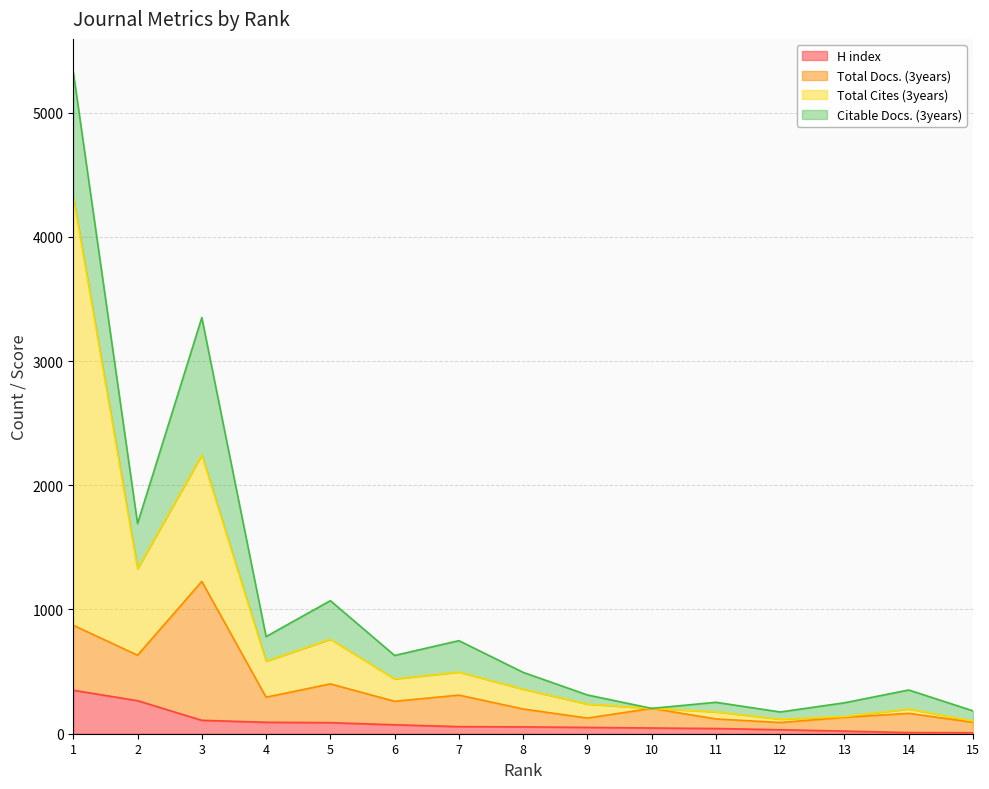

Rank the series at 8 from lowest to highest value.

H index, Citable Docs. (3years), Total Docs. (3years), Total Cites (3years)